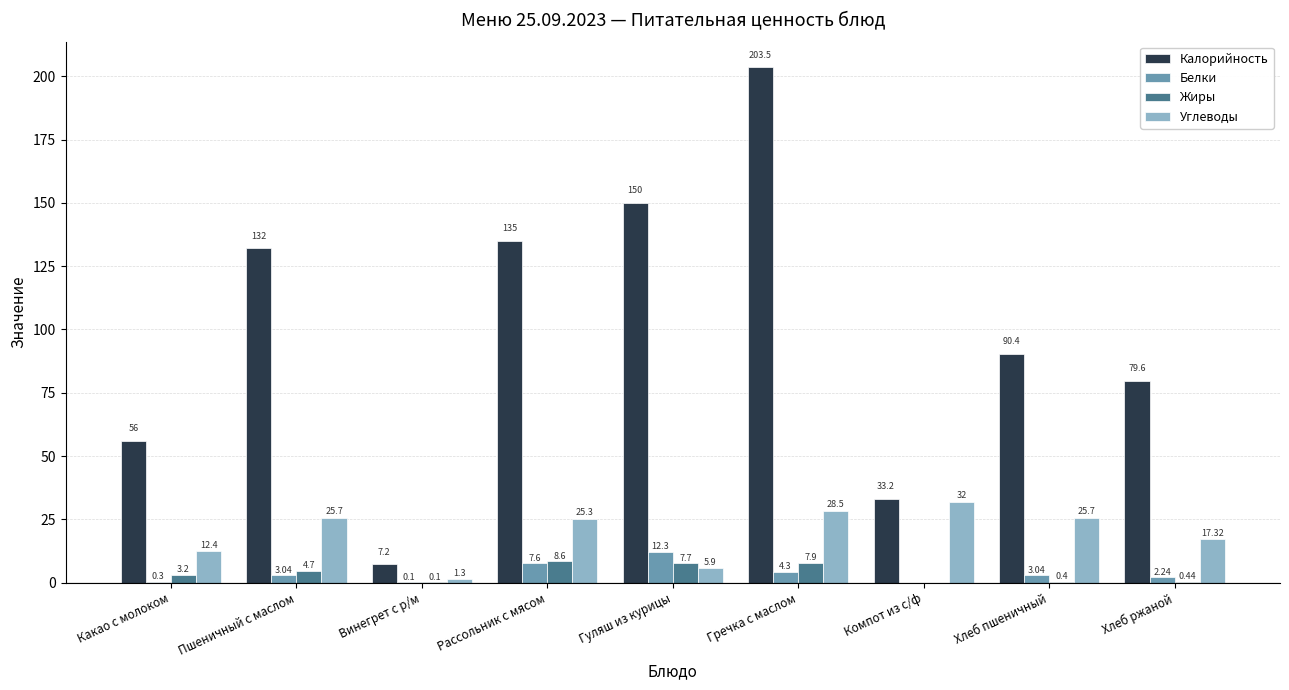

Where is Калорийность nearest to the value 105?

Хлеб пшеничный